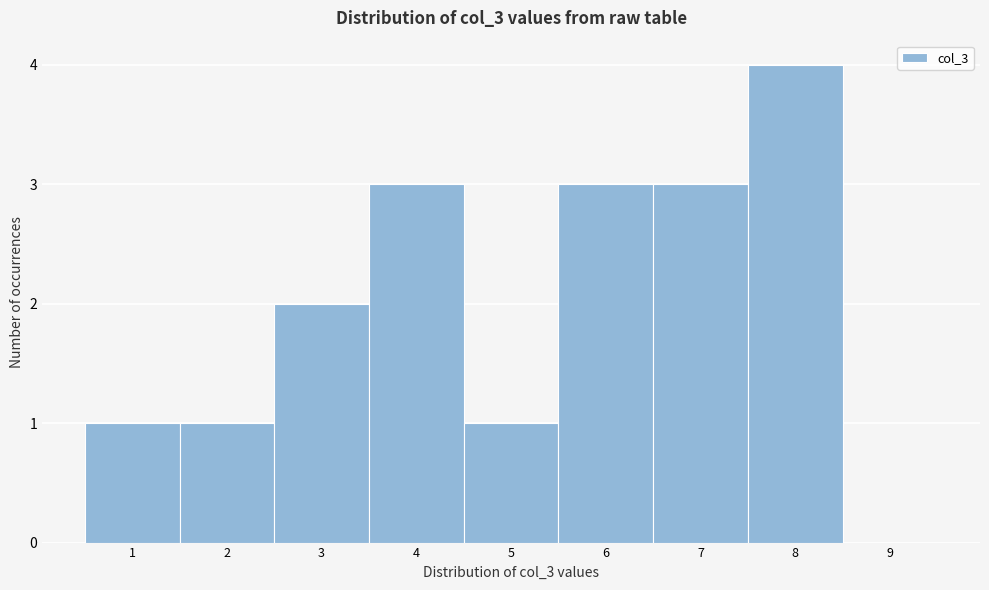

Over which range of the x-axis is the bar tallest?

7.5 to 8.5